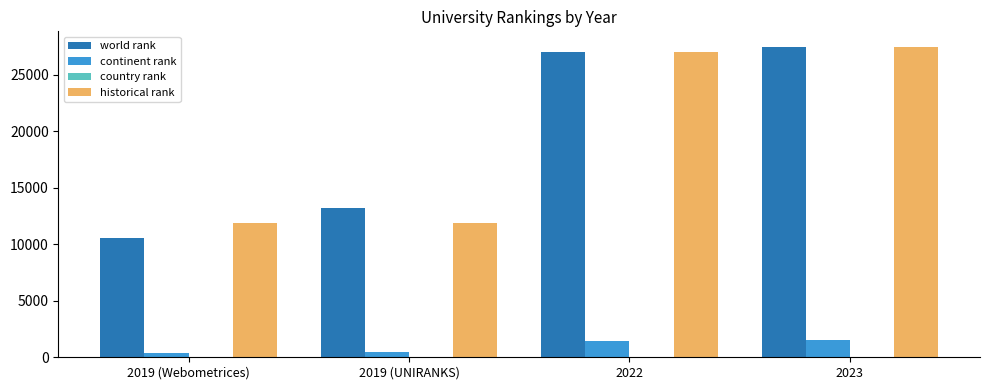

How many categories are shown in the chart?

4